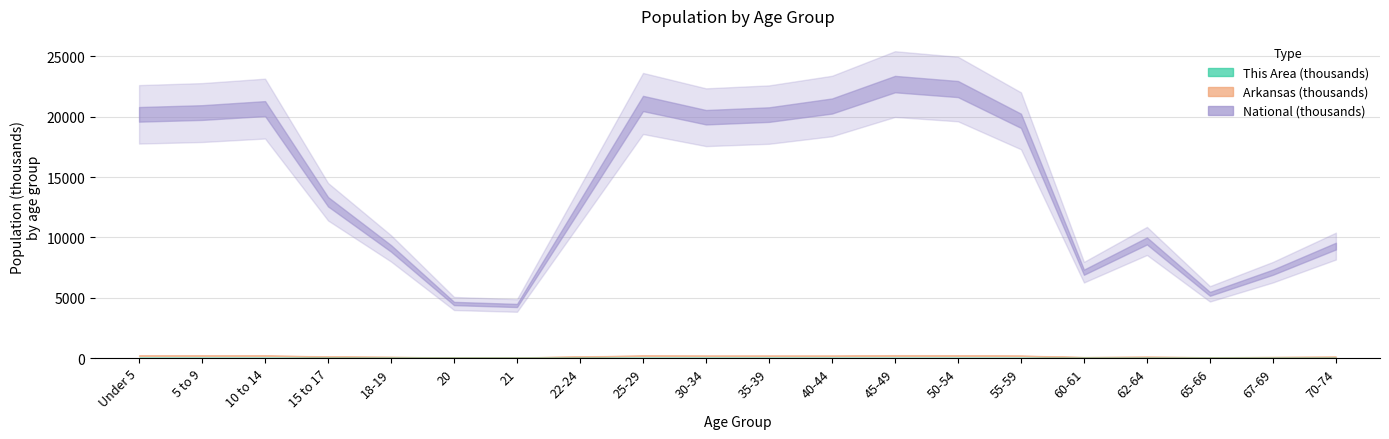

What is the difference between the values at 30-34 and 18-19?

2.9